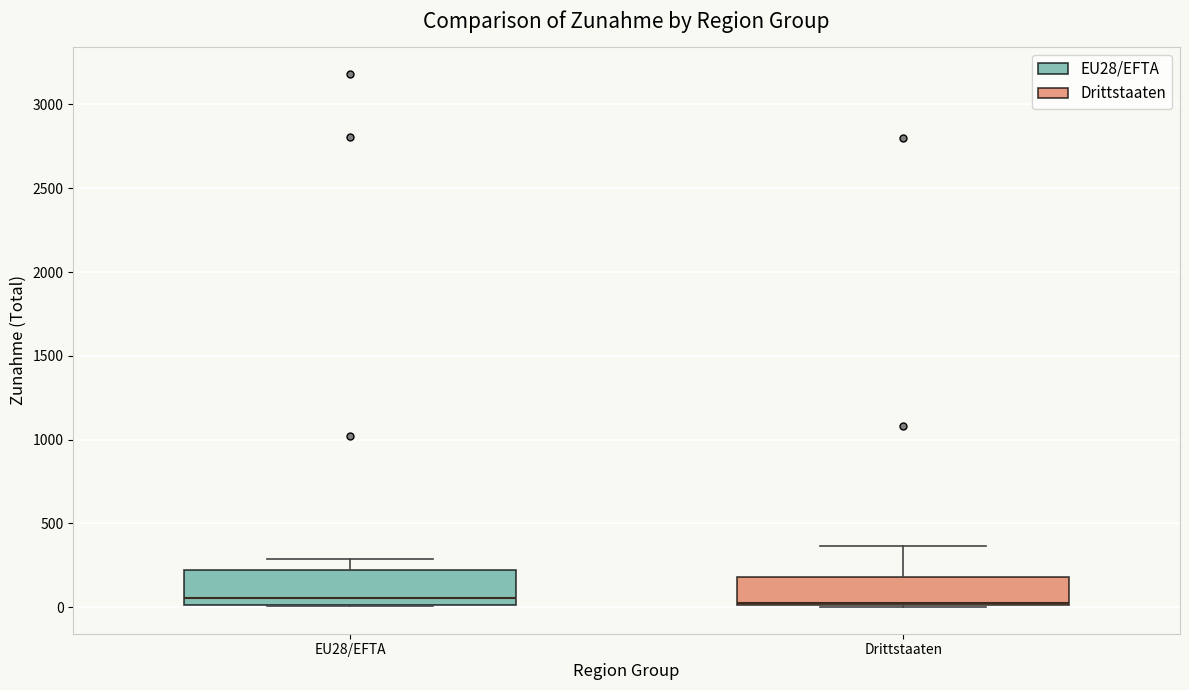

Reading left to right, read every box against the y-axis: the position of its median line, the range the box covers, and the ends of its whiskers. The values are not printed on the chart, so give them approximately, as read against the axis.

EU28/EFTA: median 50, box 0 to 200, whiskers 0 to 300
Drittstaaten: median 50, box 0 to 200, whiskers 0 to 350